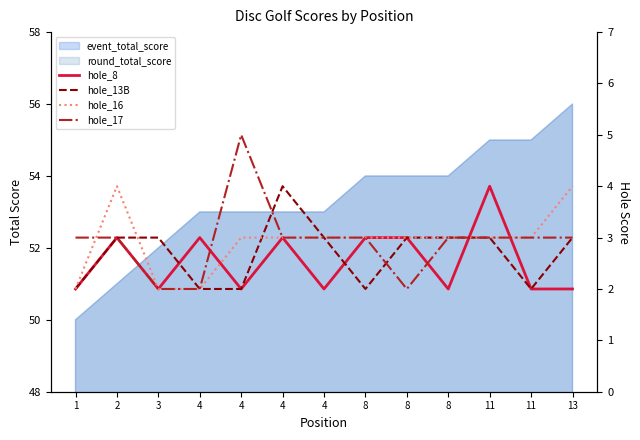

Reading right to left, extract all data points from this chart.

hole_8: 13=2	11=2	11=4	8=2	8=3	8=3	4=2	4=3	4=2	4=3	3=2	2=3	1=2
hole_13B: 13=3	11=2	11=3	8=3	8=3	8=2	4=3	4=4	4=2	4=2	3=3	2=3	1=2
hole_16: 13=4	11=3	11=3	8=3	8=3	8=3	4=3	4=3	4=3	4=2	3=2	2=4	1=2
hole_17: 13=3	11=3	11=3	8=3	8=2	8=3	4=3	4=3	4=5	4=2	3=2	2=3	1=3